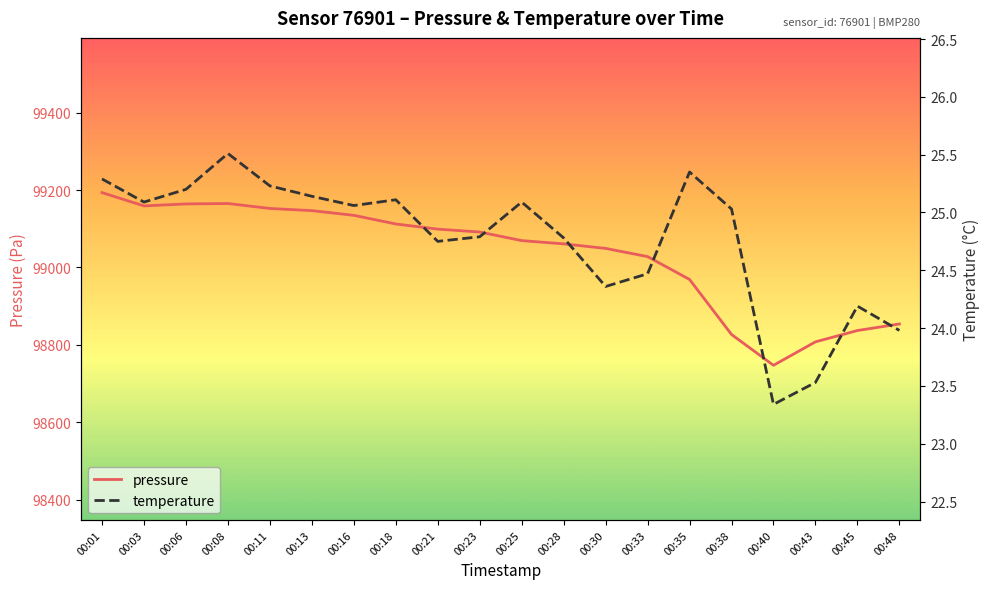

Is it true that pressure equals 99152.6 at 00:11?

True